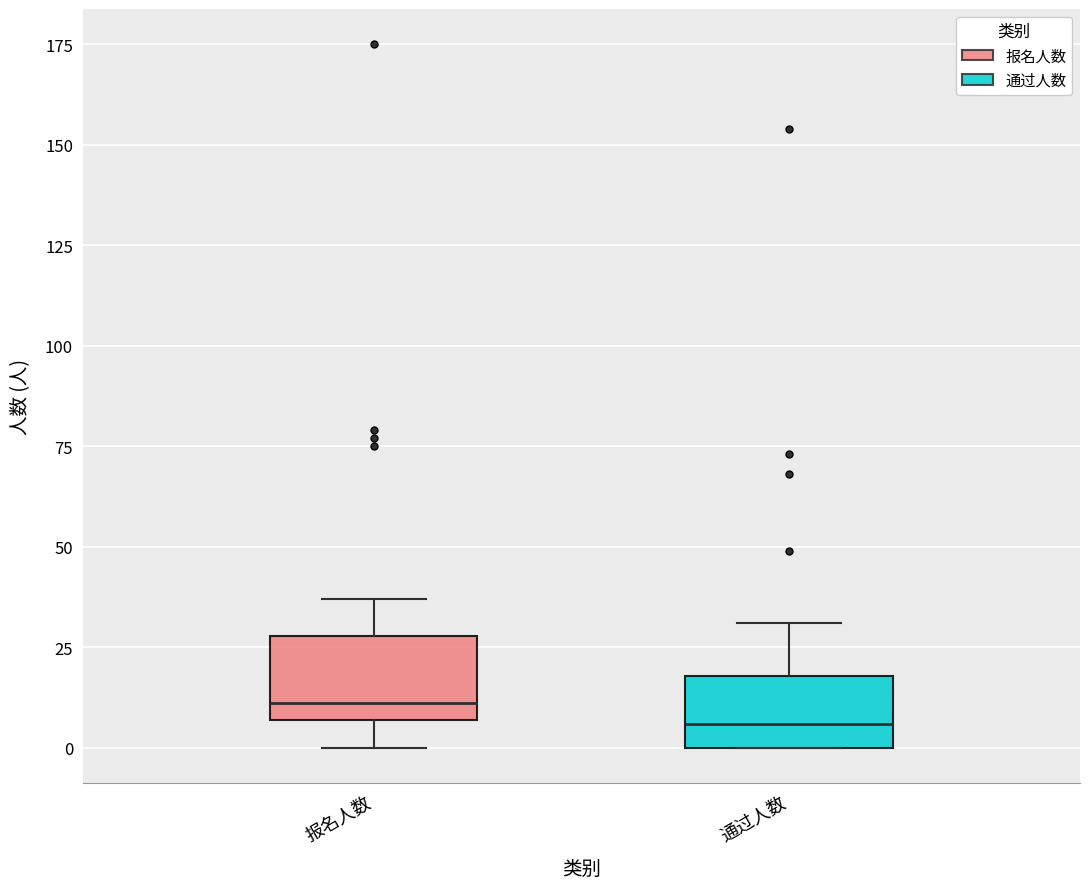

Reading left to right, transcribe this box plot: for each box, give where its median line is, the range the box spans, and where its two whiskers end, as read against the y-axis. The values are not printed on the chart, so give them approximately, as read against the axis.

报名人数: median 10, box 5 to 30, whiskers 0 to 35
通过人数: median 5, box 0 to 20, whiskers 0 to 30